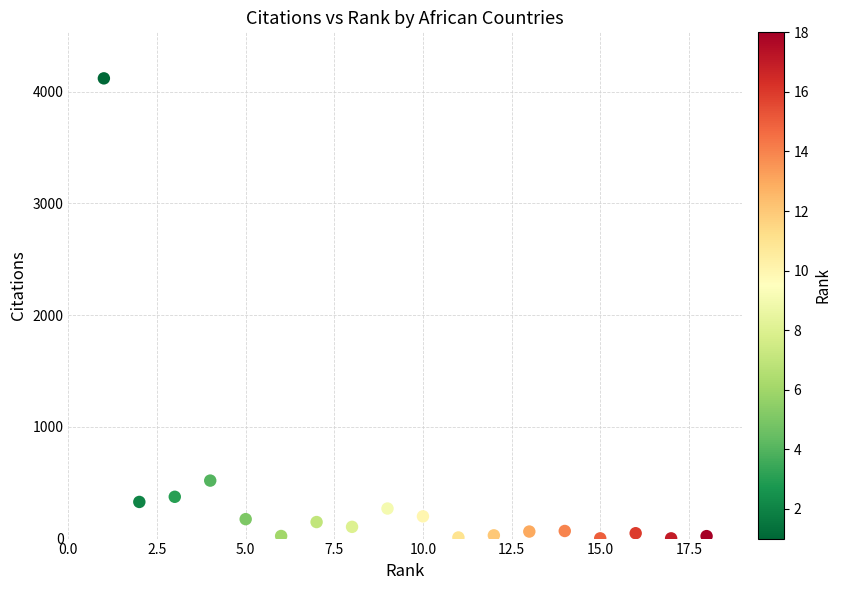

What Y value in the scatter plot is closest to 2060?

519